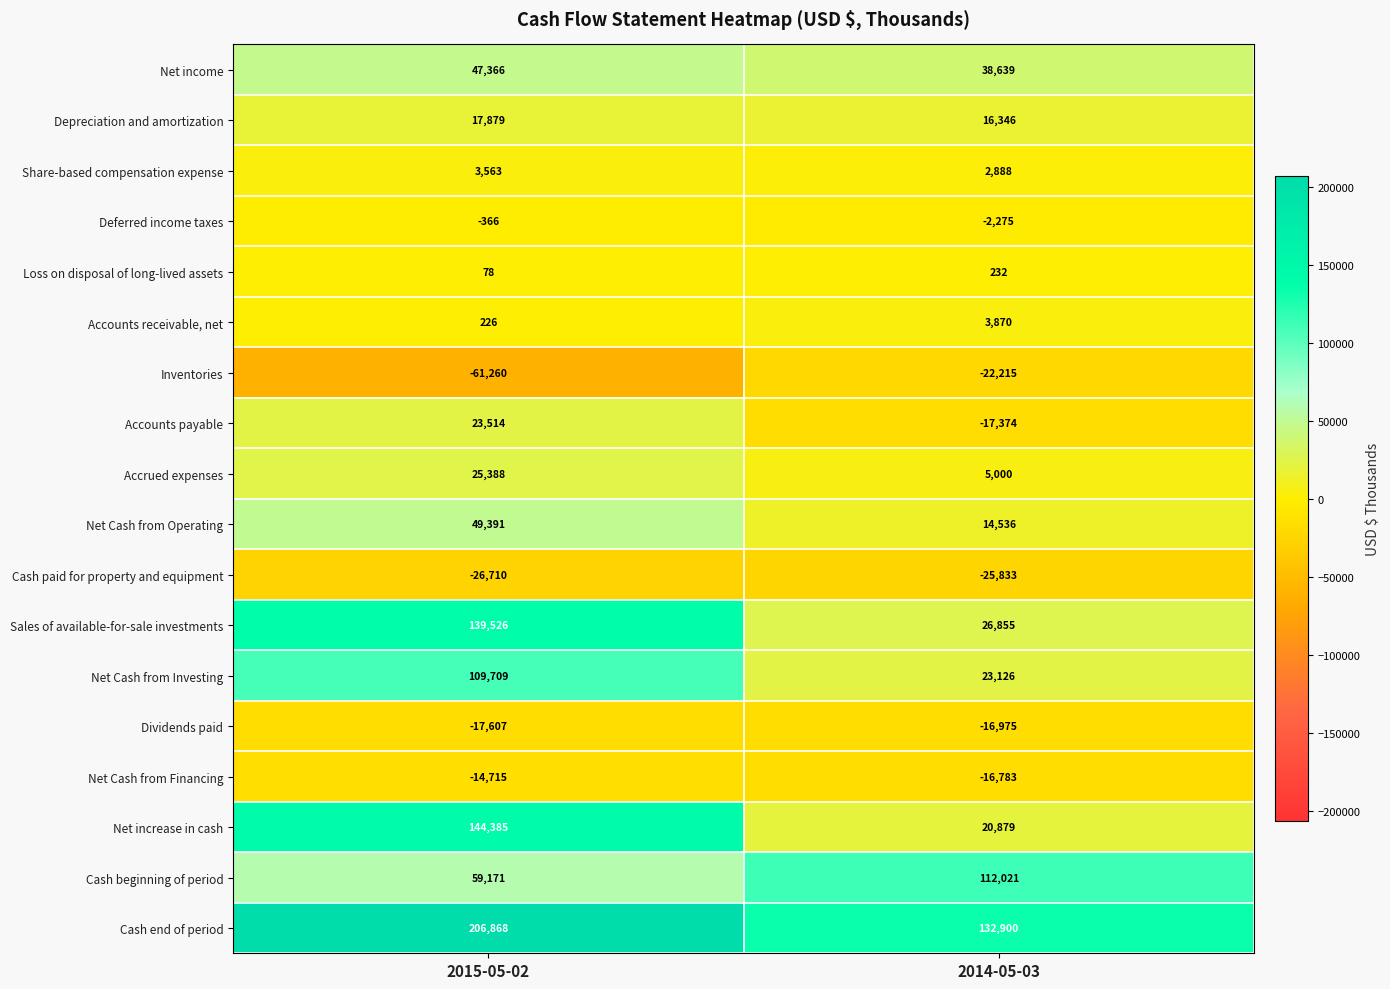

What is the difference between the Accrued expenses values at 2014-05-03 and 2015-05-02?

20388